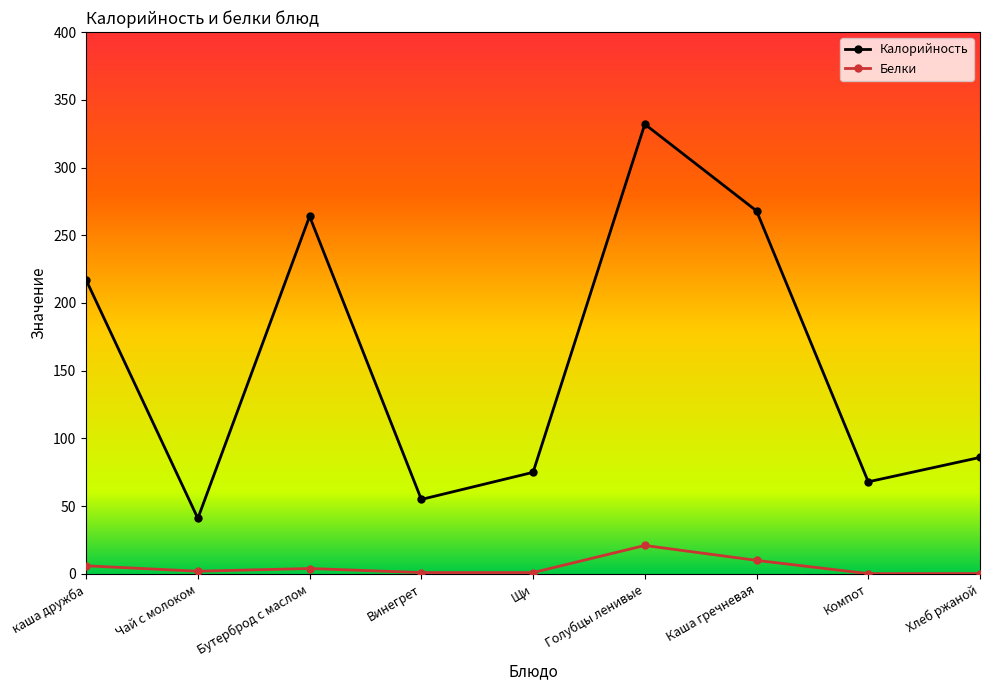

What is the highest value of the Калорийность series?

332.0